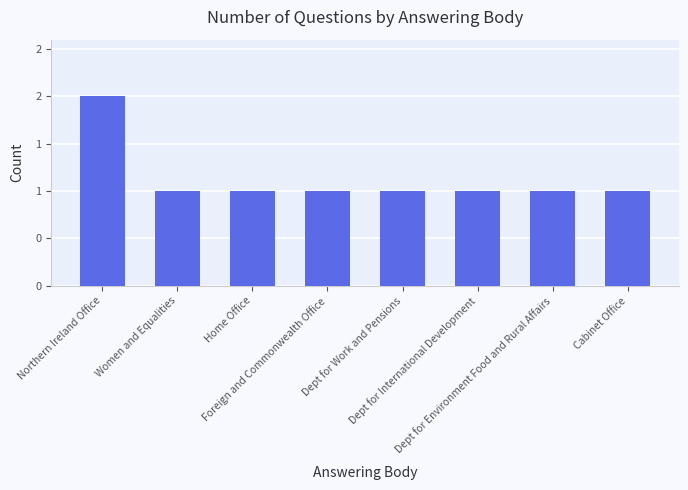

Is it true that the value at Northern Ireland Office is 3?

False